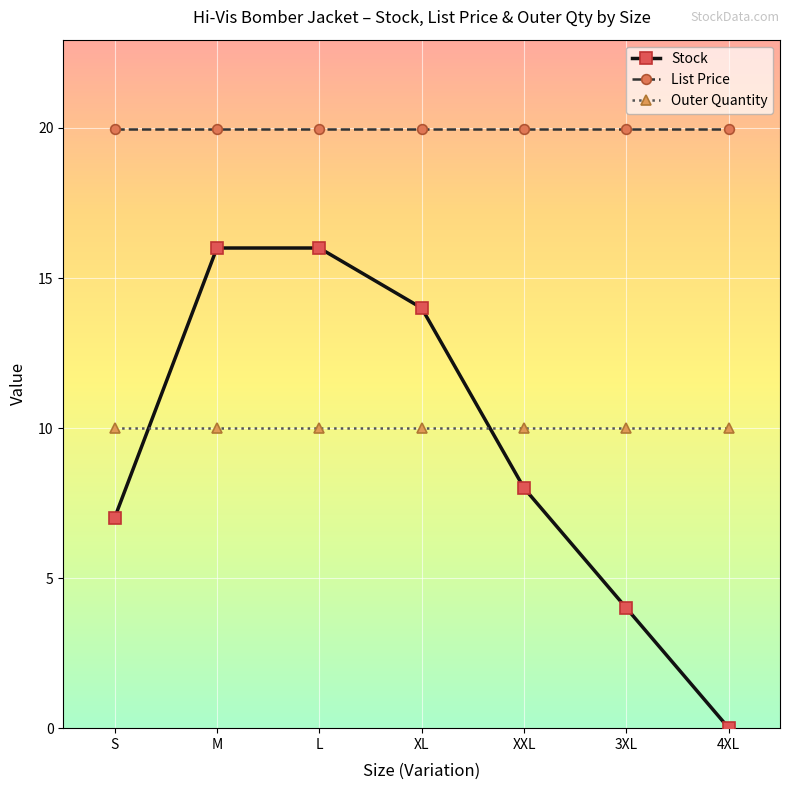

Is the value of Stock at 4XL greater than the value of List Price at 3XL?

No